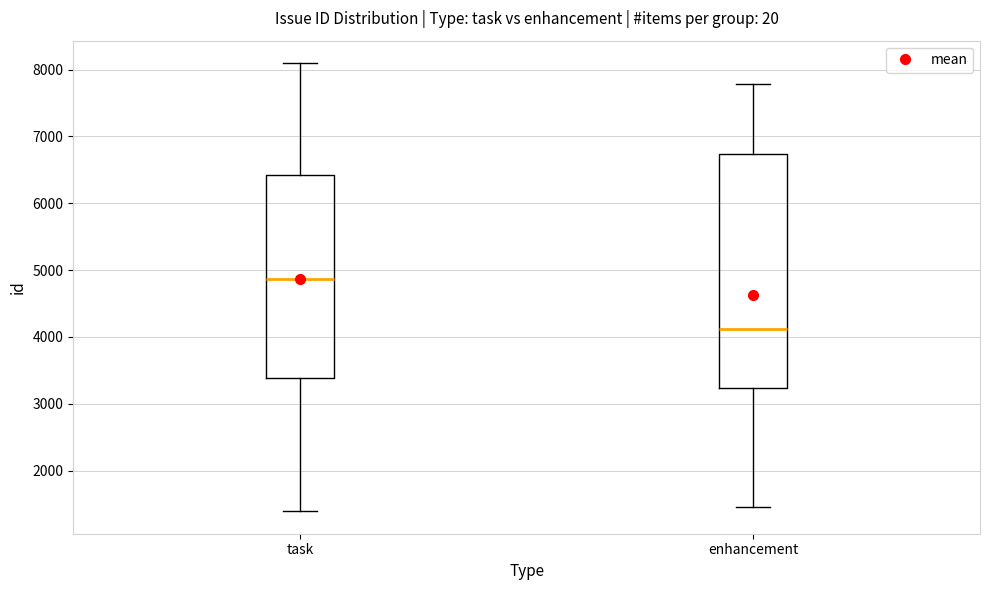

Reading left to right, transcribe this box plot: for each box, give where its median line is, the range the box spans, and where its two whiskers end, as read against the y-axis. The values are not printed on the chart, so give them approximately, as read against the axis.

task: median 4900, box 3400 to 6400, whiskers 1400 to 8100
enhancement: median 4100, box 3200 to 6700, whiskers 1500 to 7800